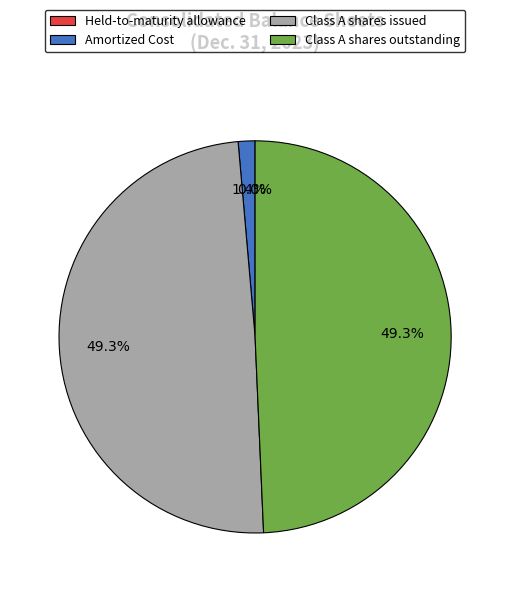

What percentage is NOT represented by Class A shares outstanding?

50.7%